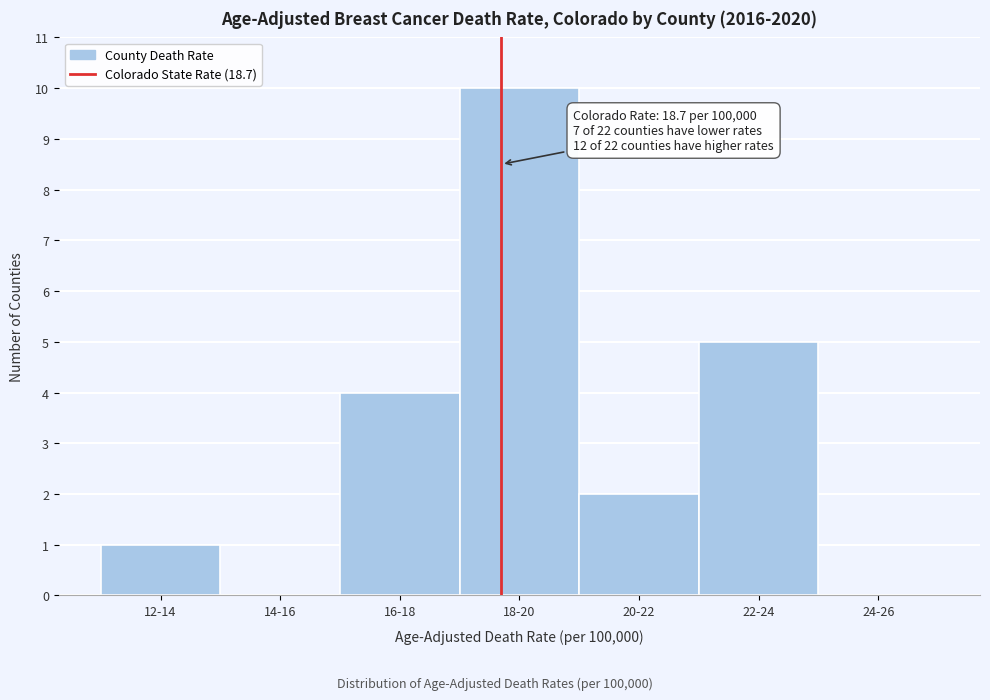

Which category has the highest value across all series?

18-20